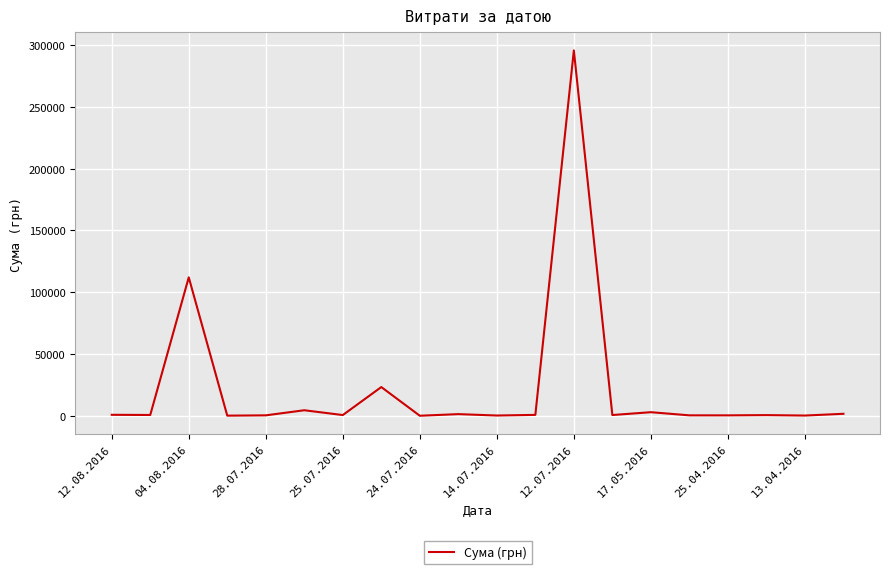

What is the difference between the maximum and minimum values?

295627.4